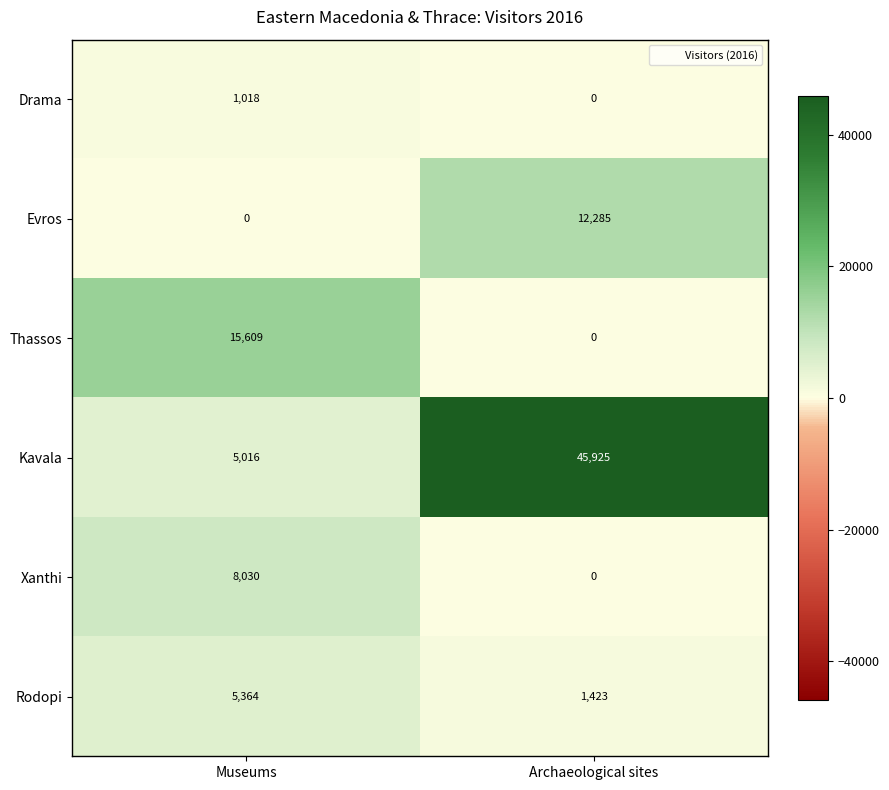

The value of Evros at Archaeological sites is 7268. True or false?

False